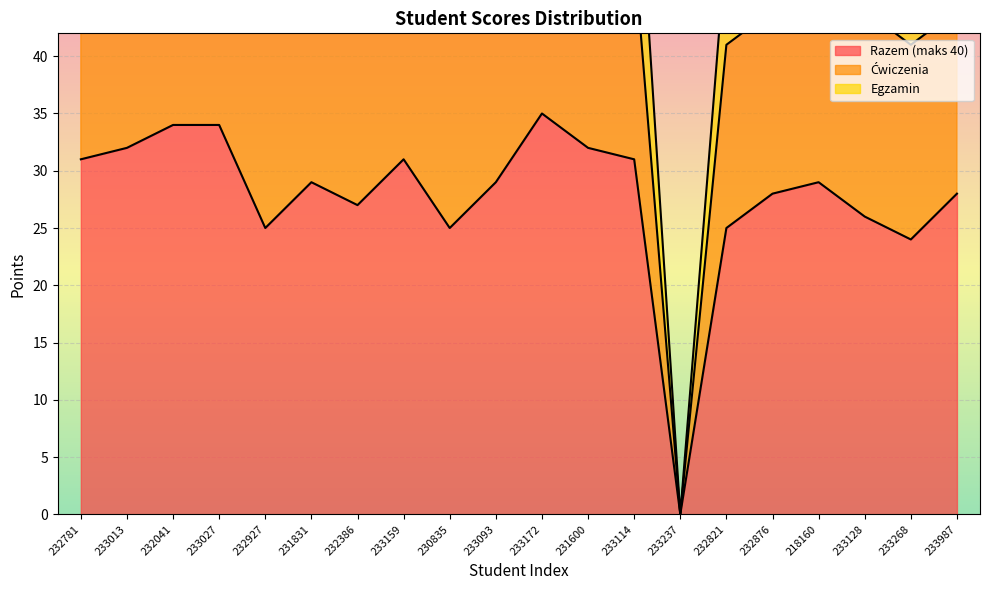

What is the label of the 18th point from the right?

232041